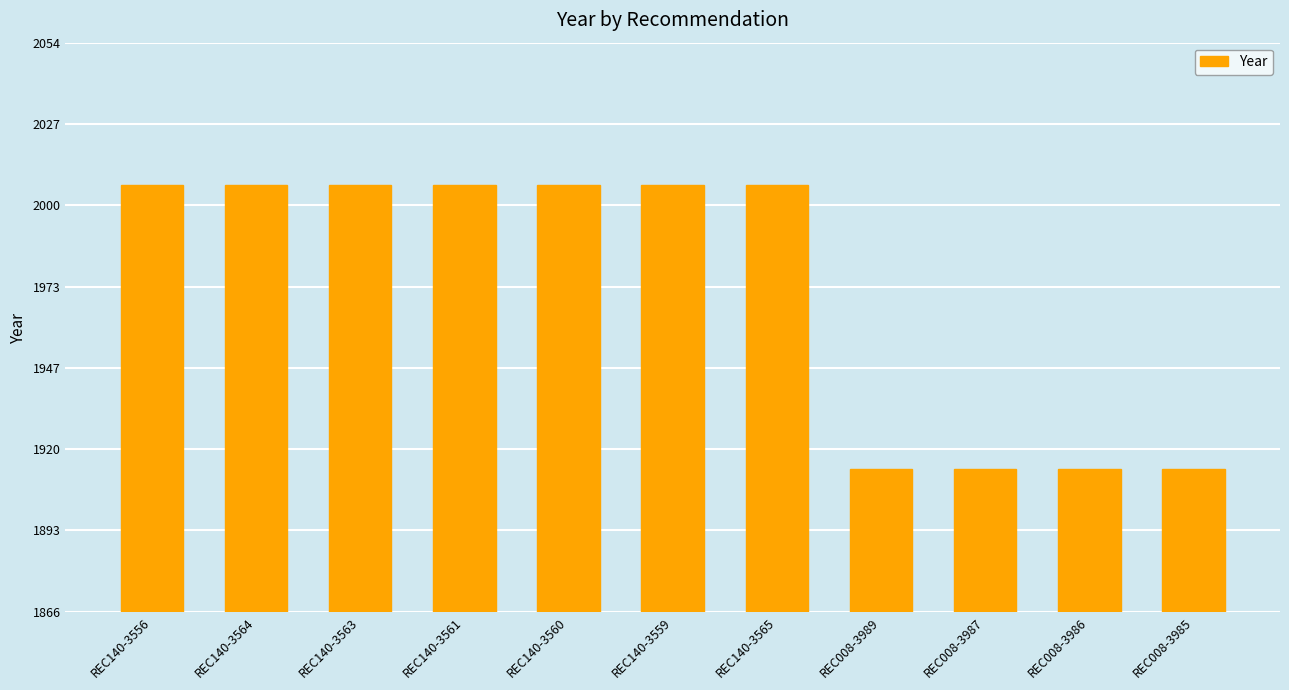

How many values are between 1913 and 2007?

11